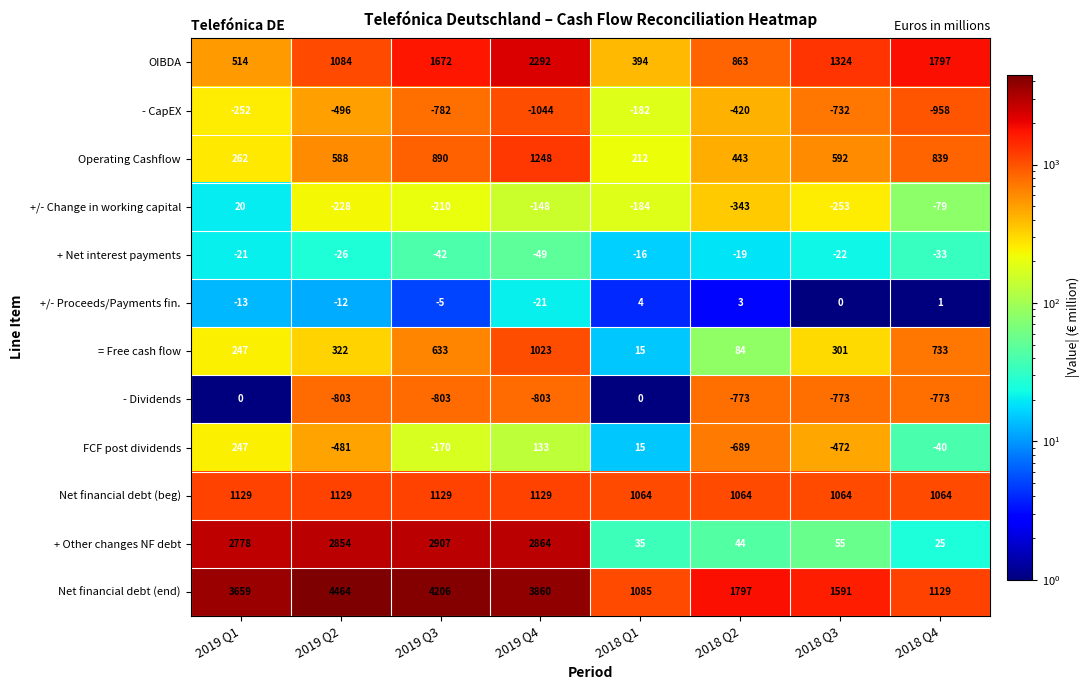

The - Dividends series shows -773 at 2018 Q4. True or false?

True